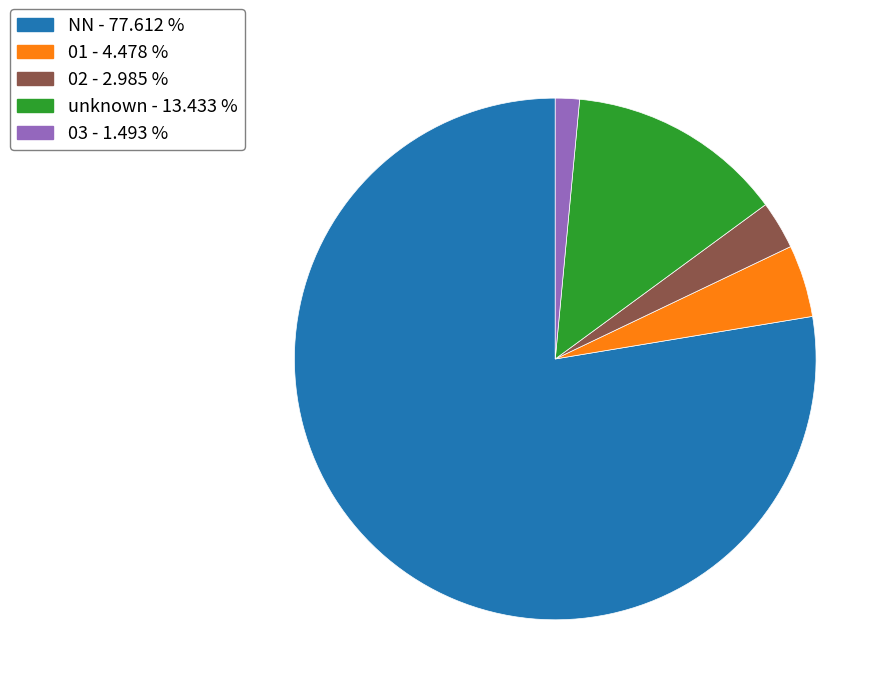

Is there a majority slice in this chart?

Yes